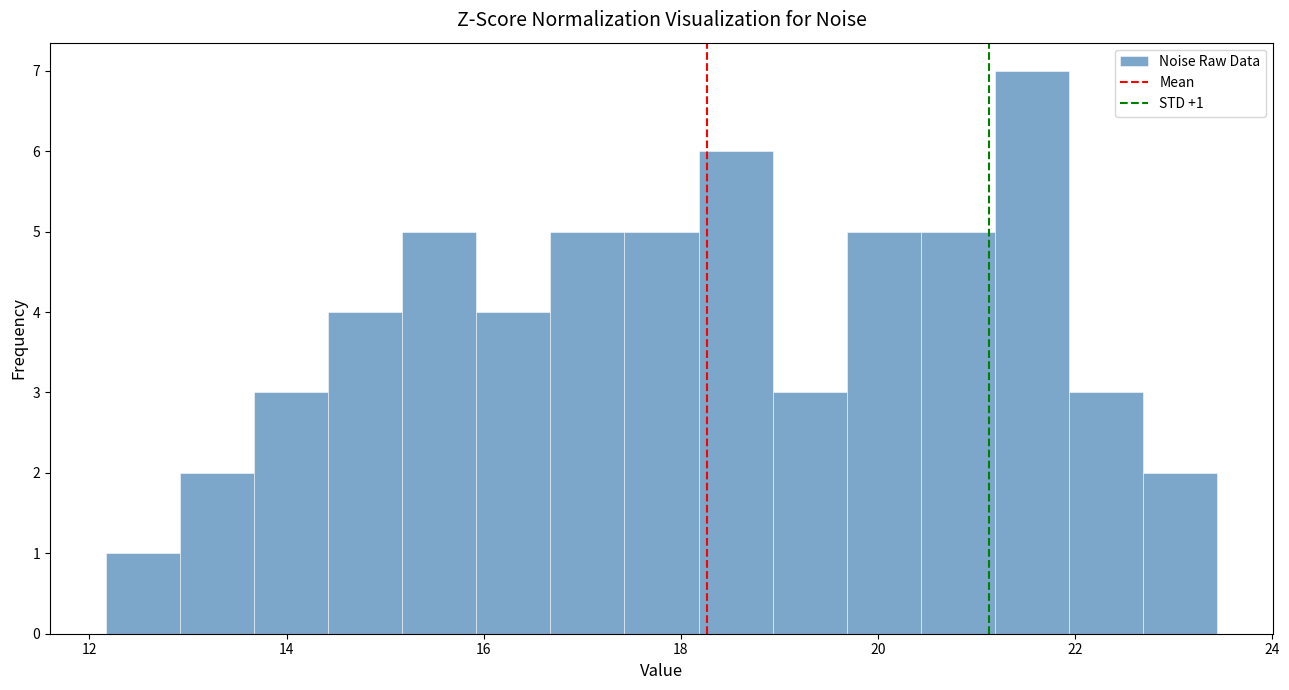

Around what value on the x-axis is the tallest bar? Give the approximate position of its centre, as read against the axis.

21.6